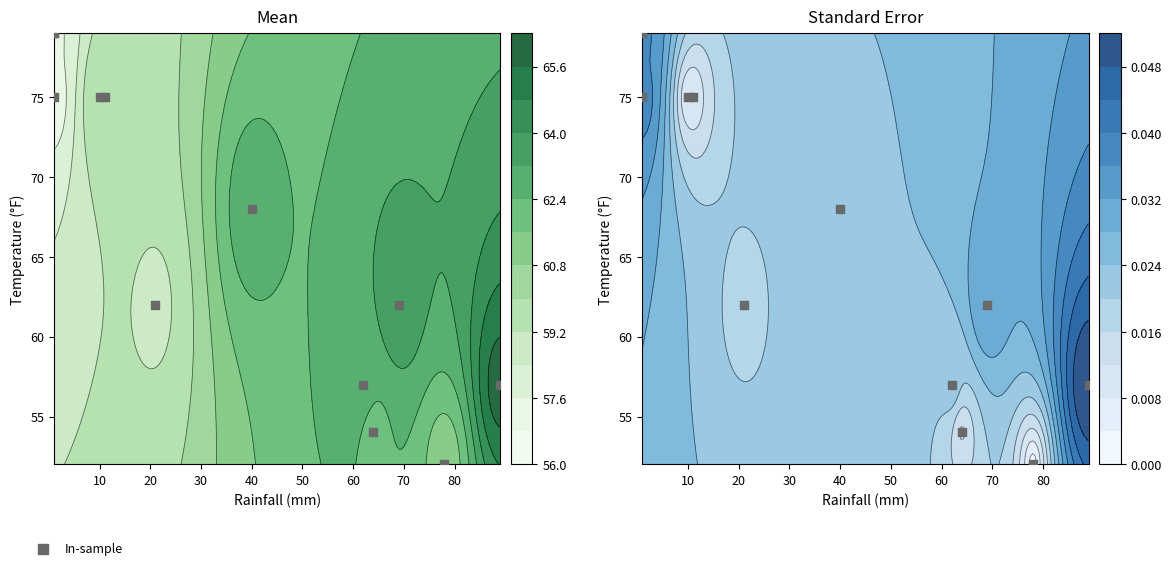

The value at 11 is 38. True or false?

False